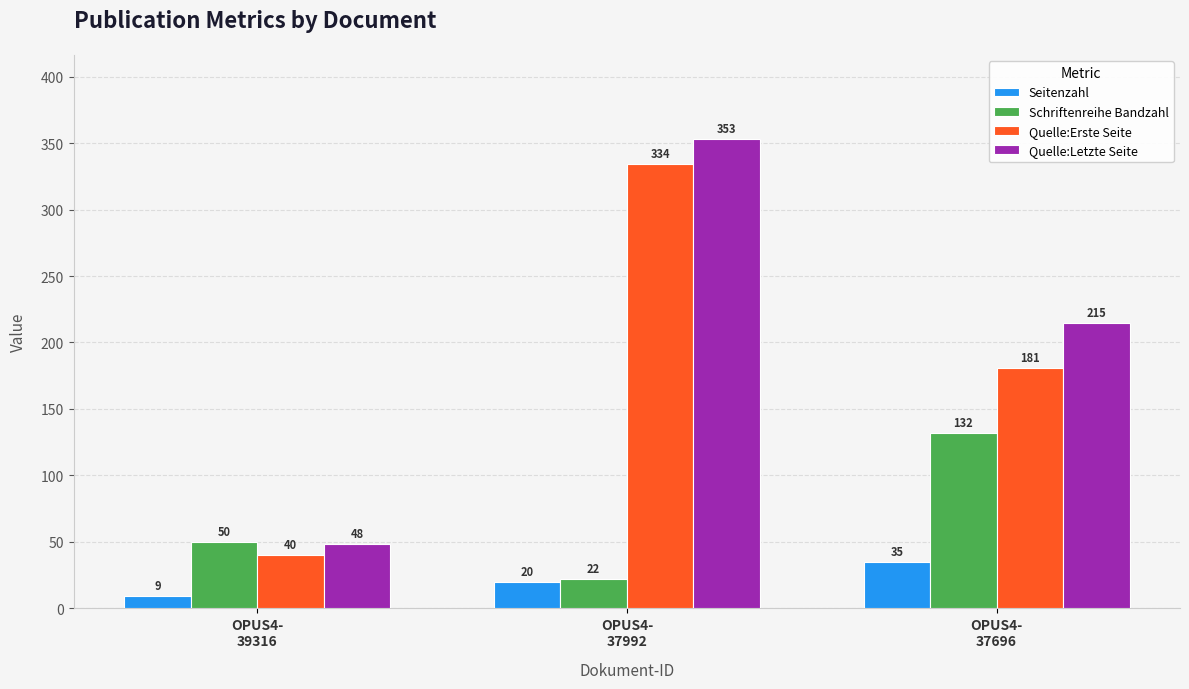

Reading left to right, extract all data points from this chart.

Seitenzahl: 9	20	35
Schriftenreihe Bandzahl: 50	22	132
Quelle:Erste Seite: 40	334	181
Quelle:Letzte Seite: 48	353	215